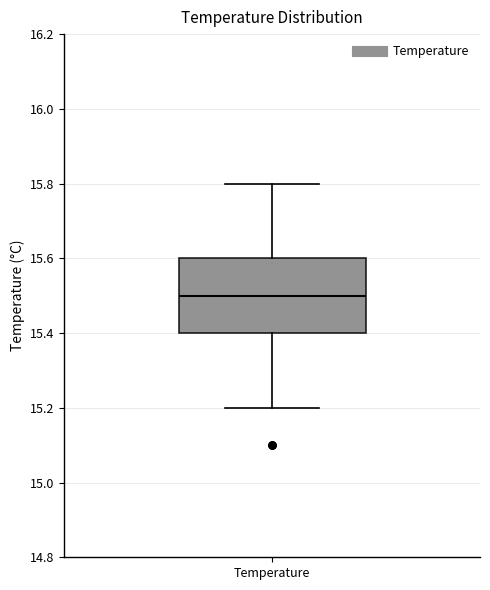

Where does the upper whisker of the box for Temperature end on the y-axis? The values are not printed on the chart, so give them approximately, as read against the axis.

15.8